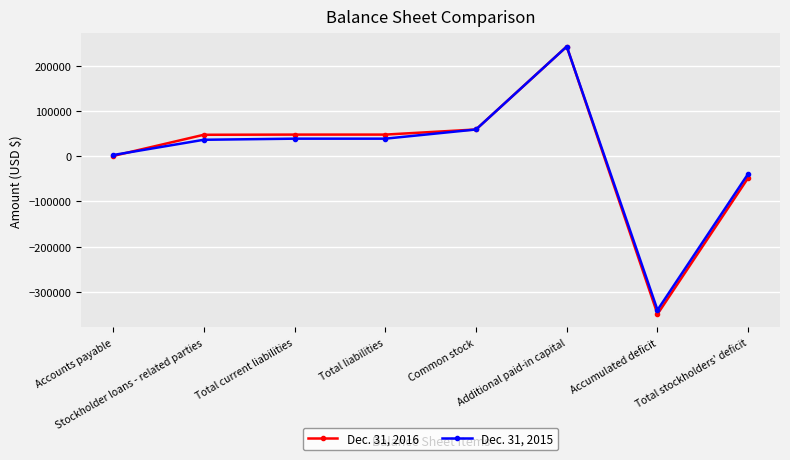

Which series has the largest range (max minus min)?

Dec. 31, 2016